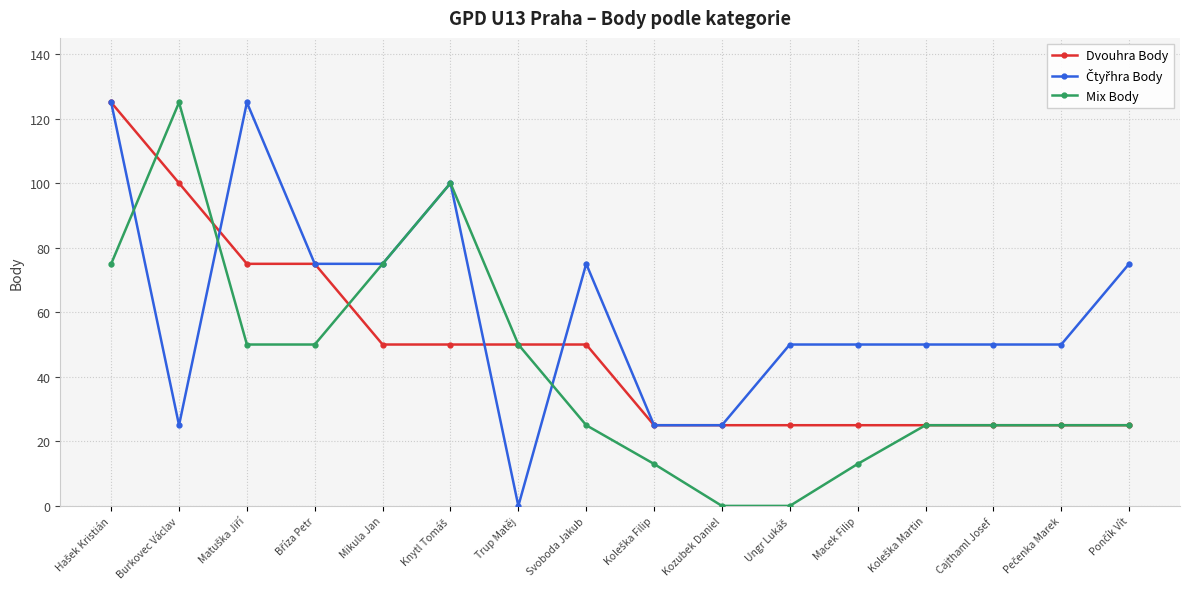

How many lines are shown in the chart?

3